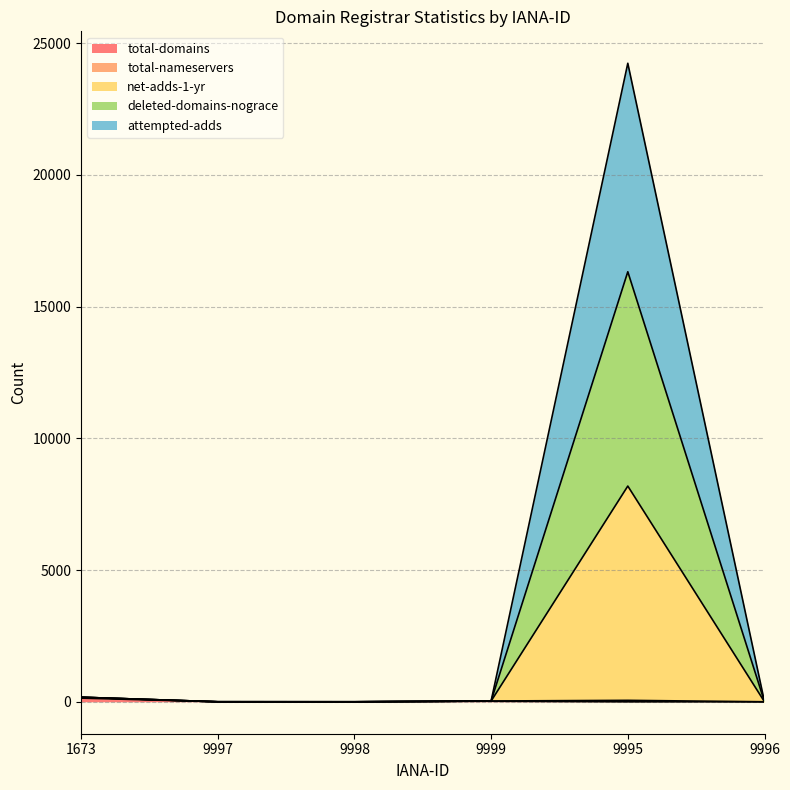

Is the value of attempted-adds at 9995 greater than the value of total-domains at 9997?

Yes